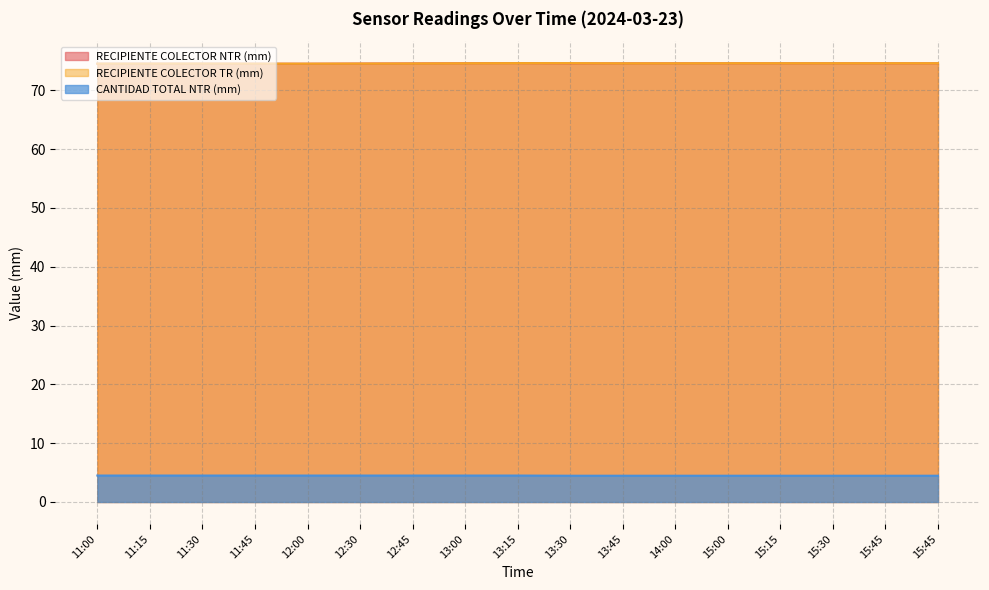

Which label corresponds to the smallest value in the chart?

13:30